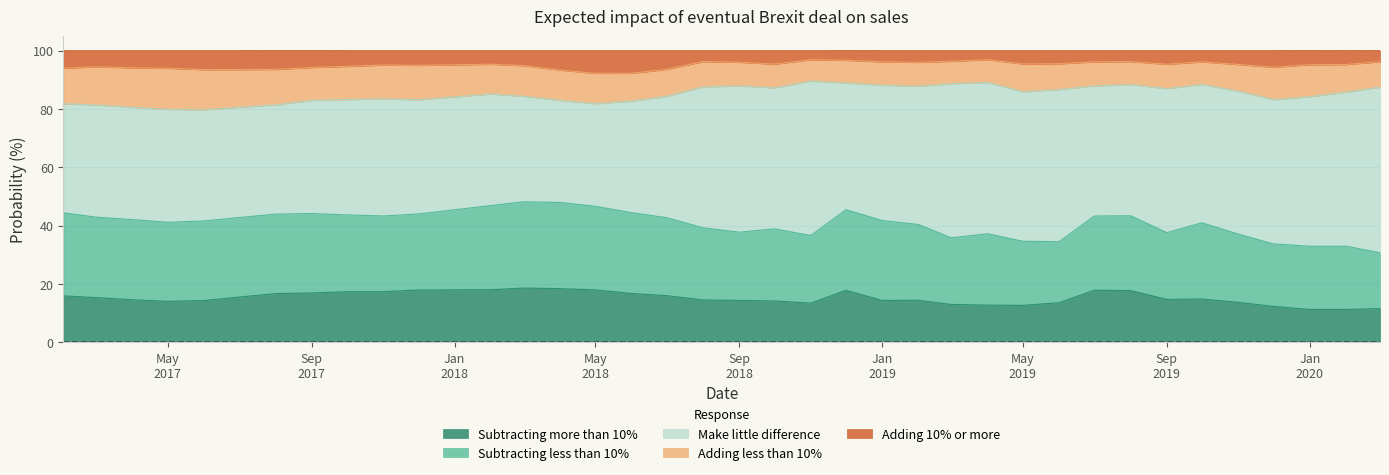

Which category has the highest value across all series?

2020-03-01